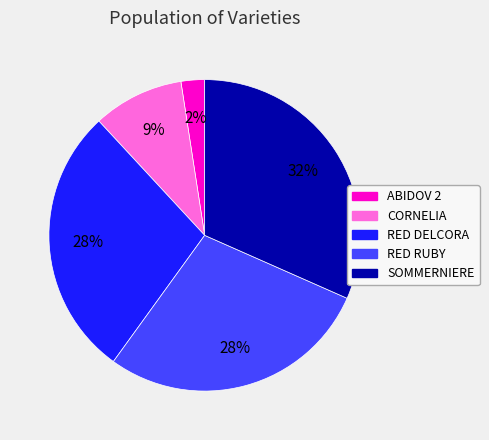

True or false: RED RUBY accounts for 28% of the total.

True